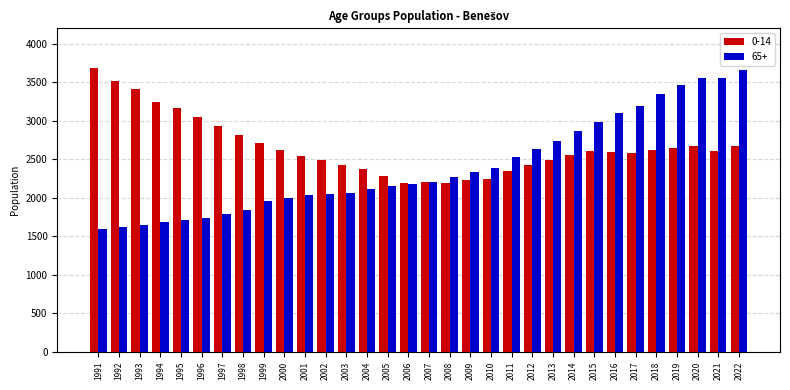

What is the greatest value displayed?

3691